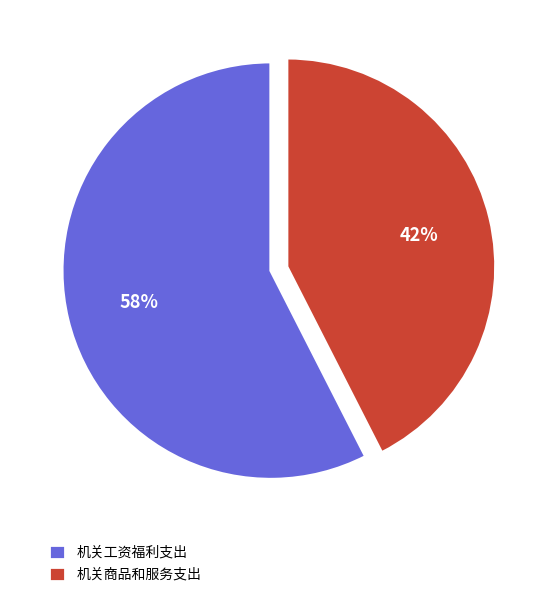

To the nearest percent, what is the combined percentage of 机关商品和服务支出 and 机关工资福利支出?

100%